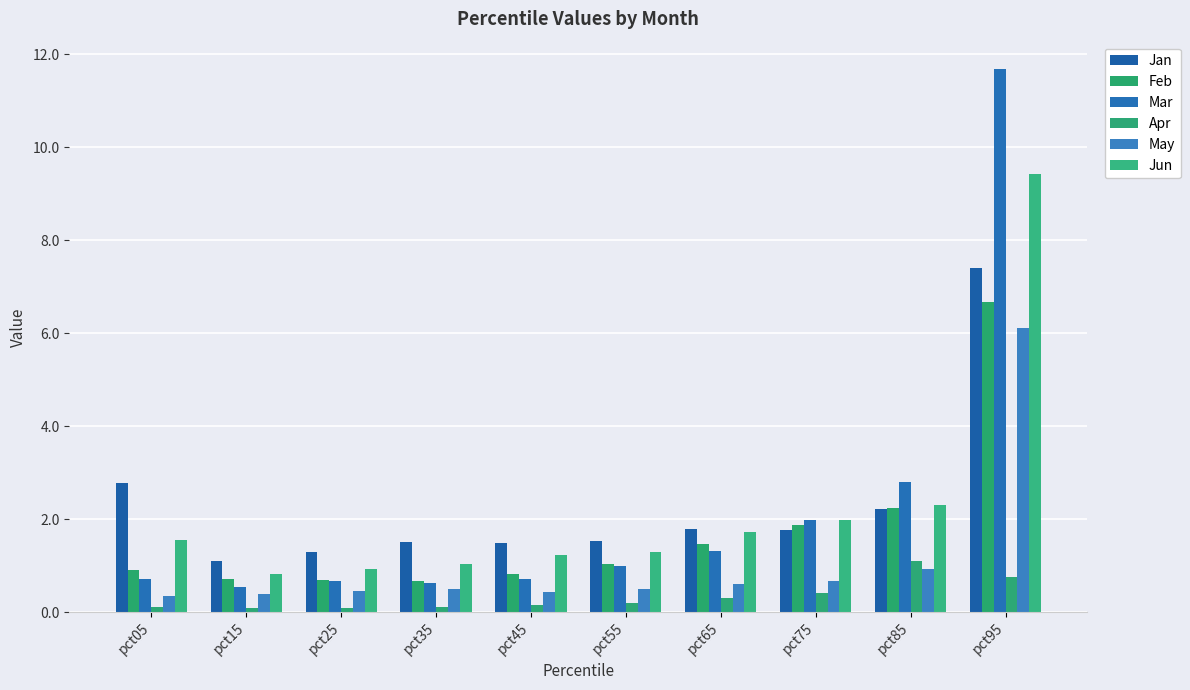

Rank the categories by May value from highest to lowest.

pct95, pct85, pct75, pct65, pct55, pct35, pct25, pct45, pct15, pct05